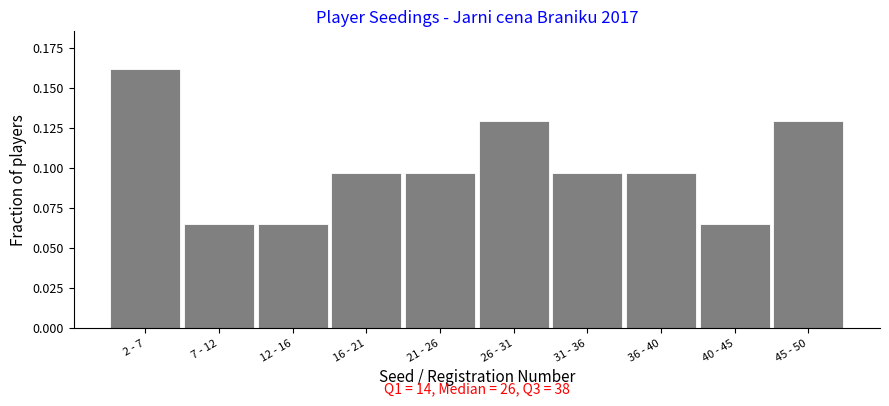

At which category does the chart reach its peak across all series?

2 - 7